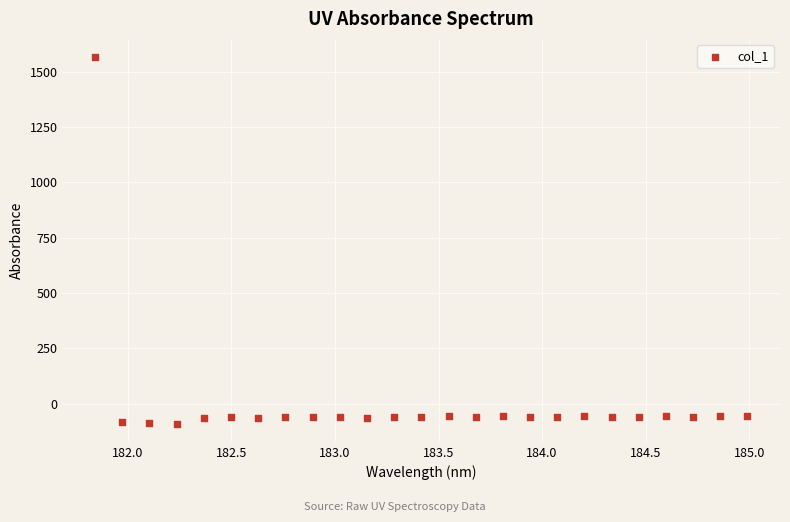

What is the range of X values (max minus min)?

3.1